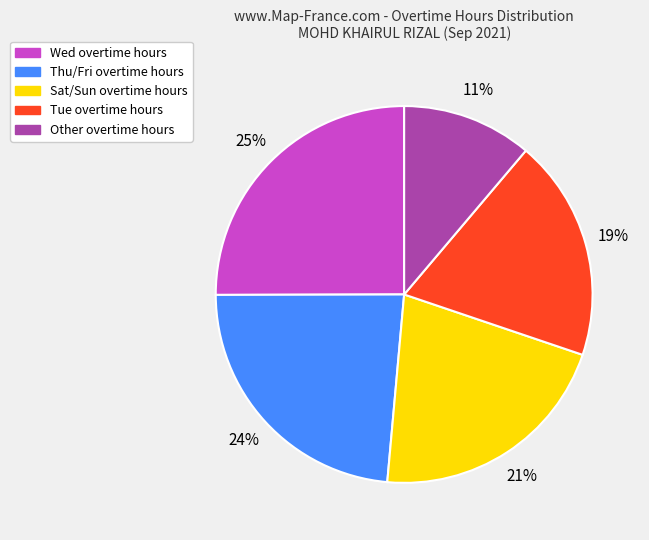

To the nearest percent, what is the average slice percentage?

20%